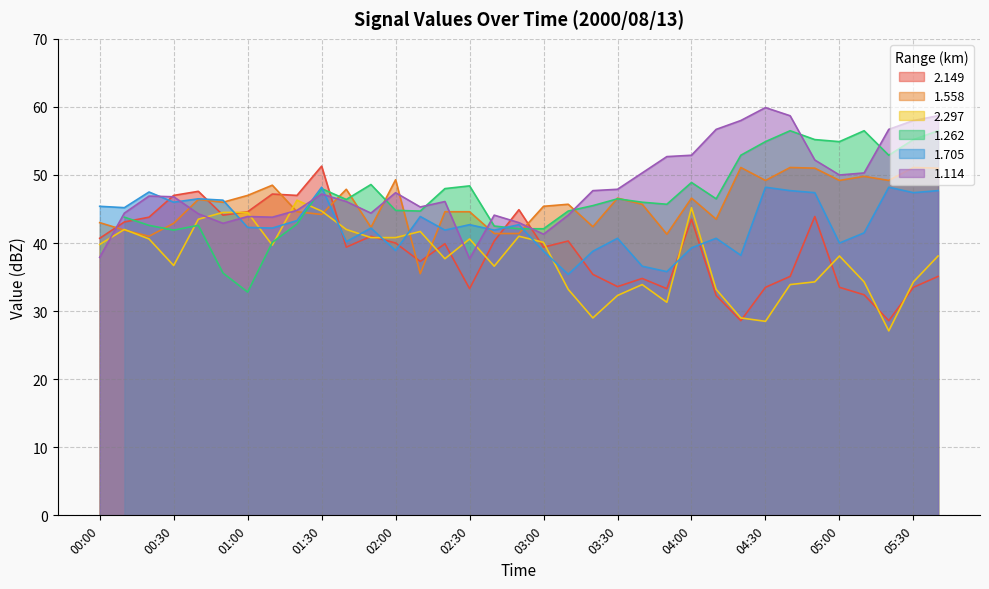

At which category is the sum across all series the highest?

01:30